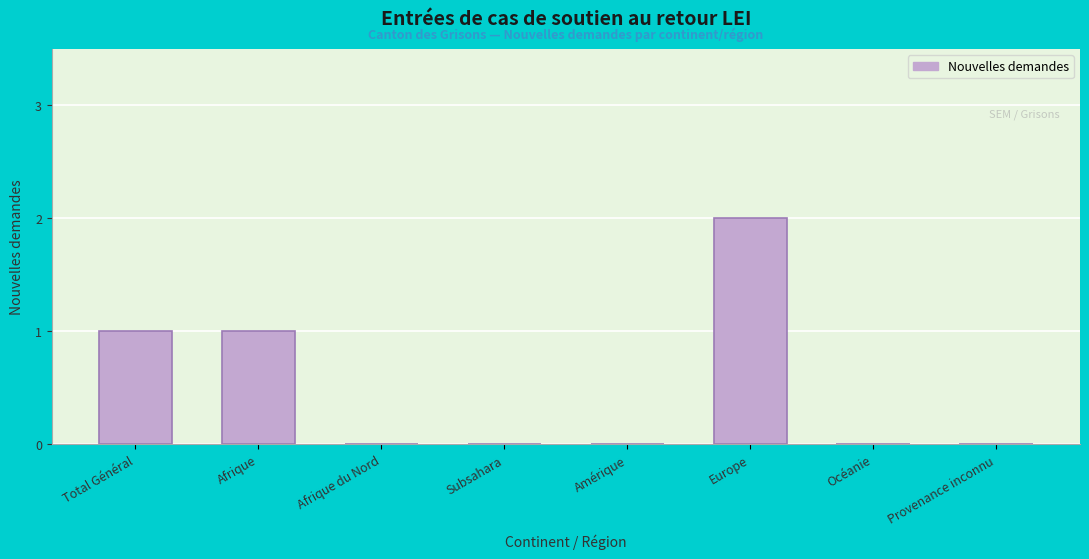

Reading right to left, transcribe all the data shown in this chart.

Provenance inconnu=0	Océanie=0	Europe=2	Amérique=0	Subsahara=0	Afrique du Nord=0	Afrique=1	Total Général=1